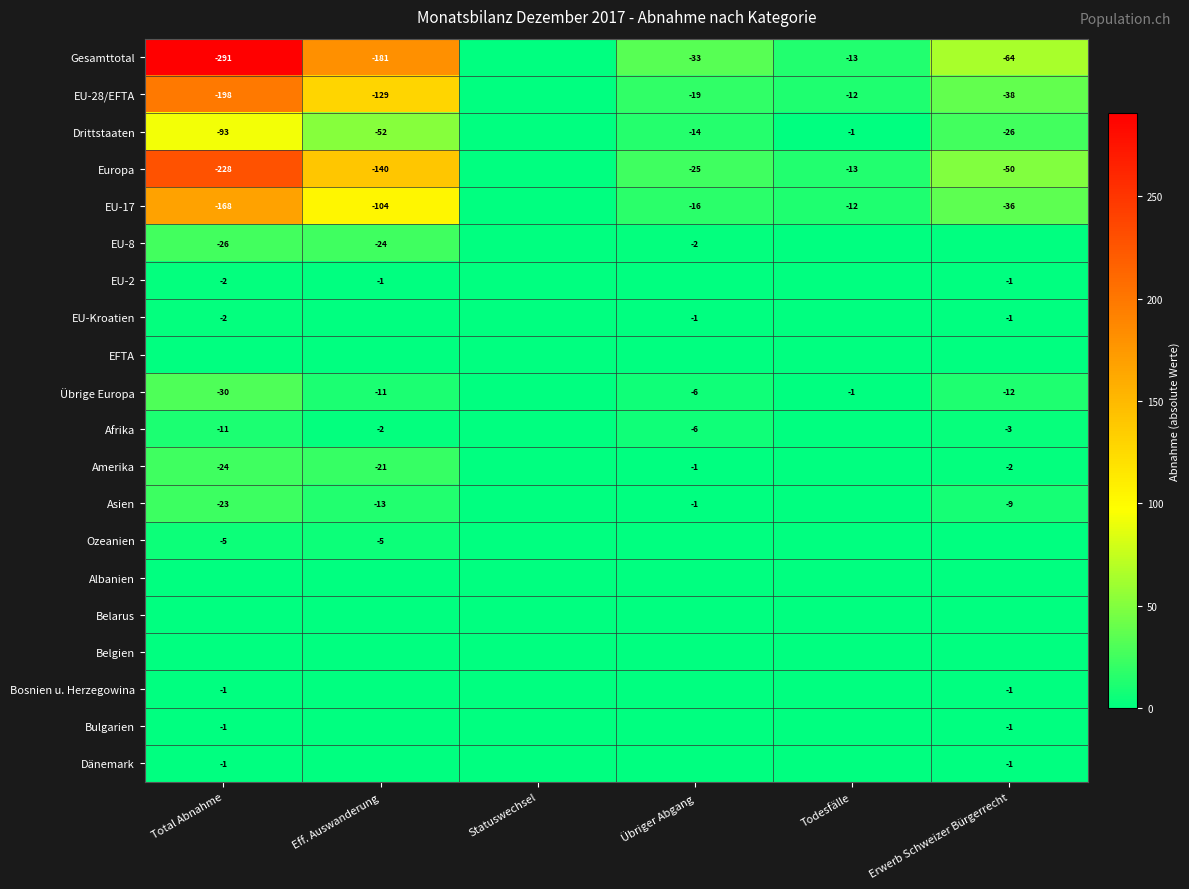

The value of EU-2 at Total Abnahme is -1. True or false?

False